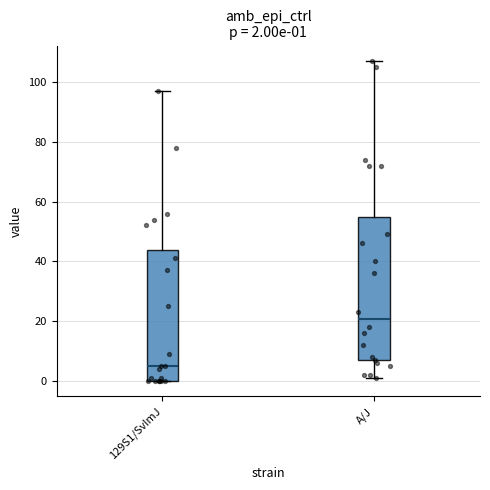

Which box's median line is the highest?

A/J